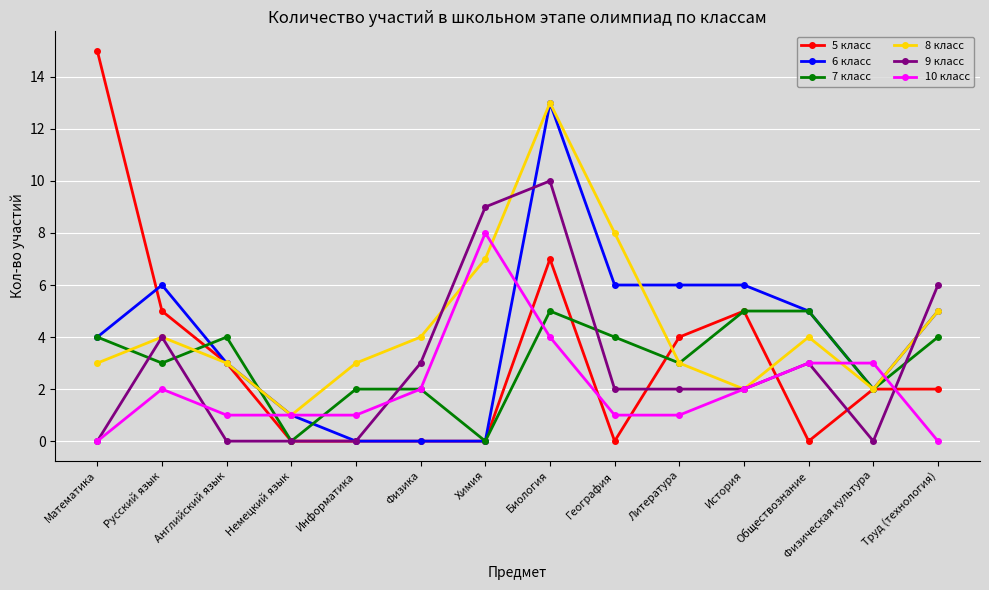

Which series has the widest spread of values?

5 класс